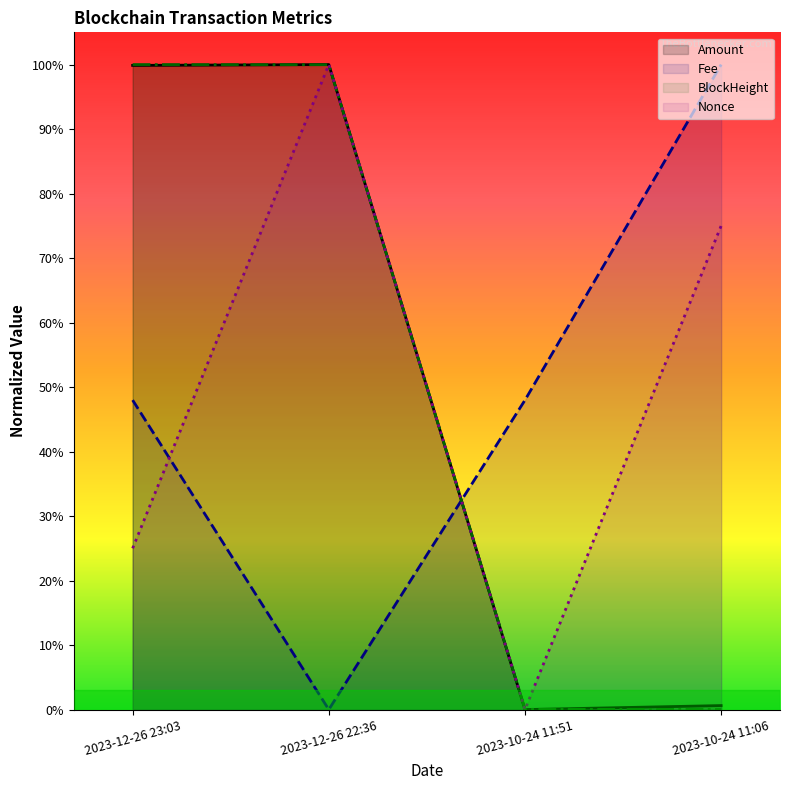

Count the Nonce values in the range 0 to 1.

4